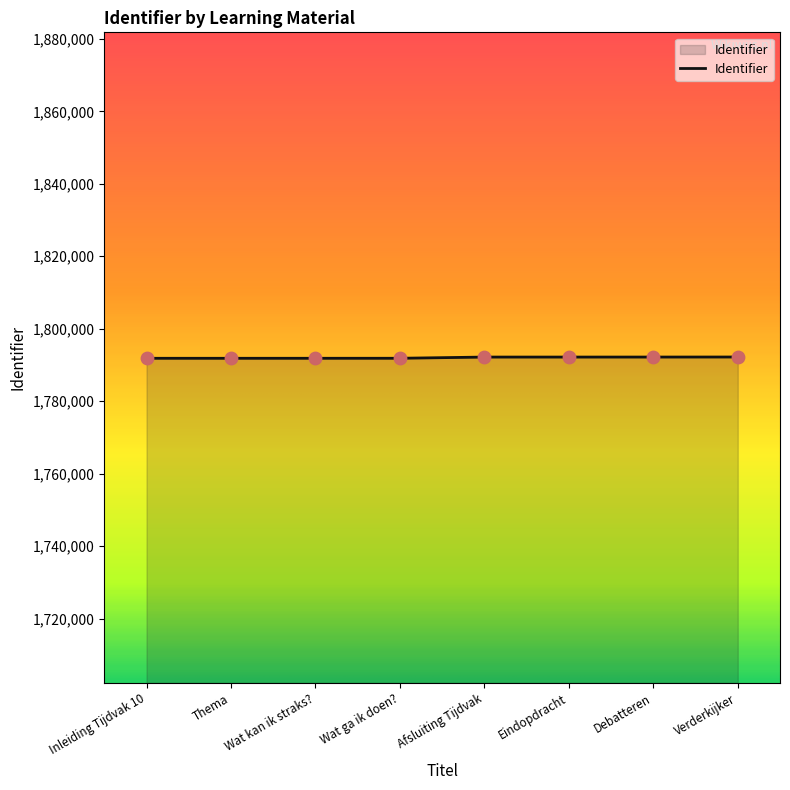

What is the change in value from Wat kan ik straks? to Verderkijker?

+351